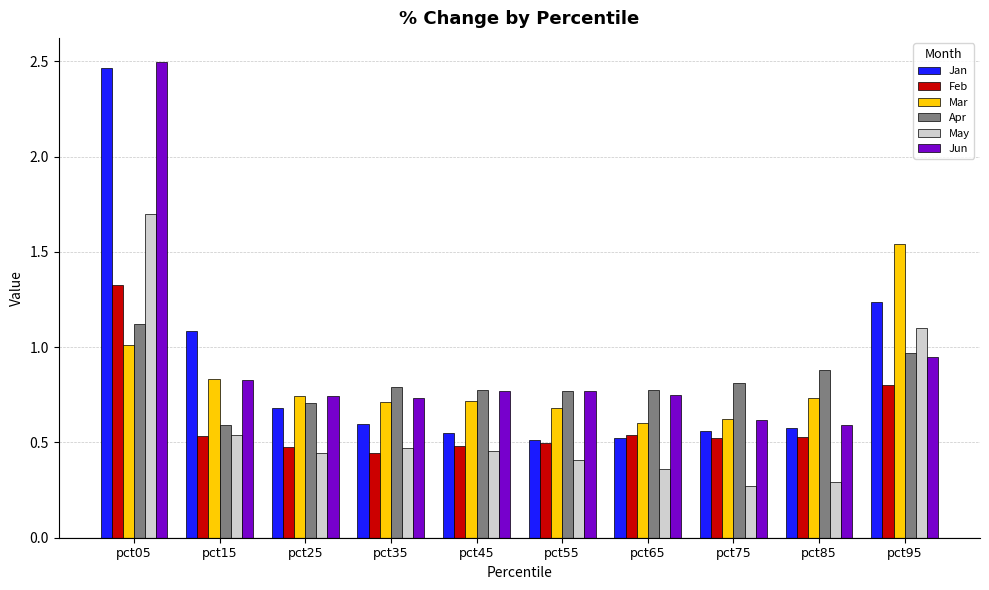

The value of Jan at pct75 is 0.6. True or false?

True